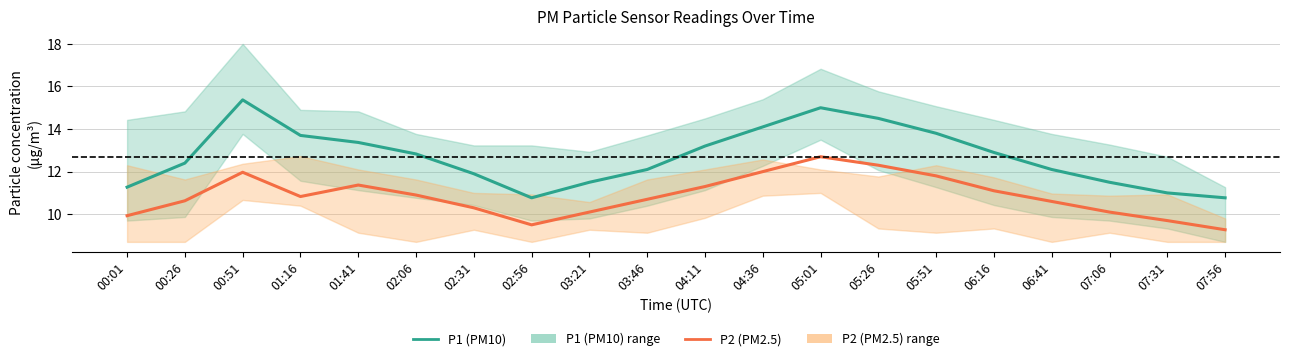

Which category has the highest value across all series?

00:51